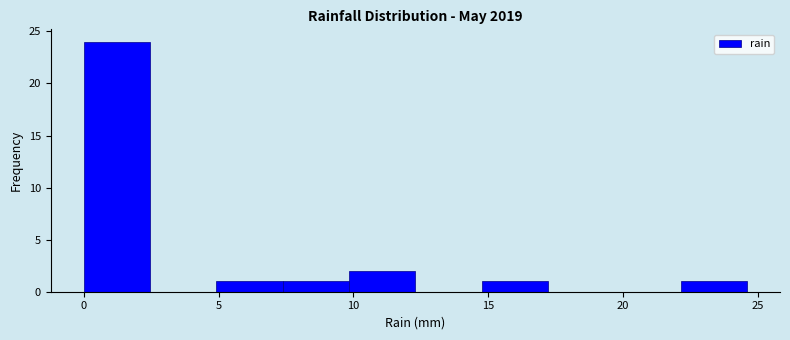

What is the height of the bar covering 0.0 to 2.5 on the x-axis? Neither the bar edges nor the heights are printed on the chart, so give them approximately, as read against the axes.

24